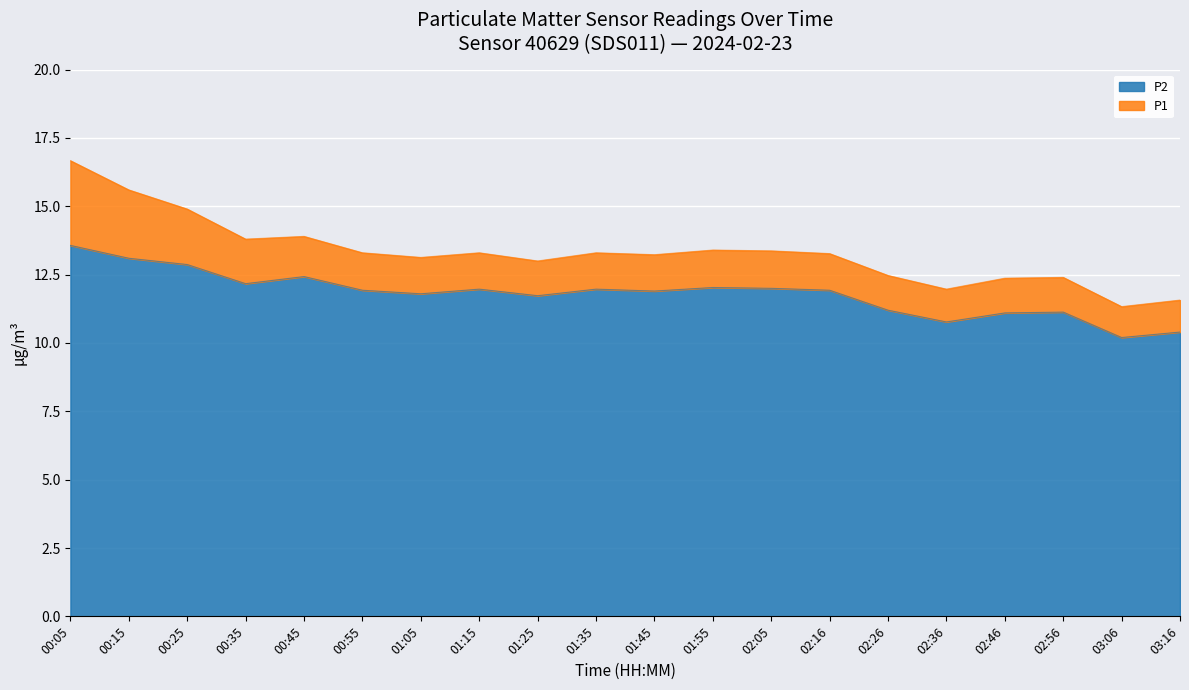

How many values in the P2 series are below 11?

3